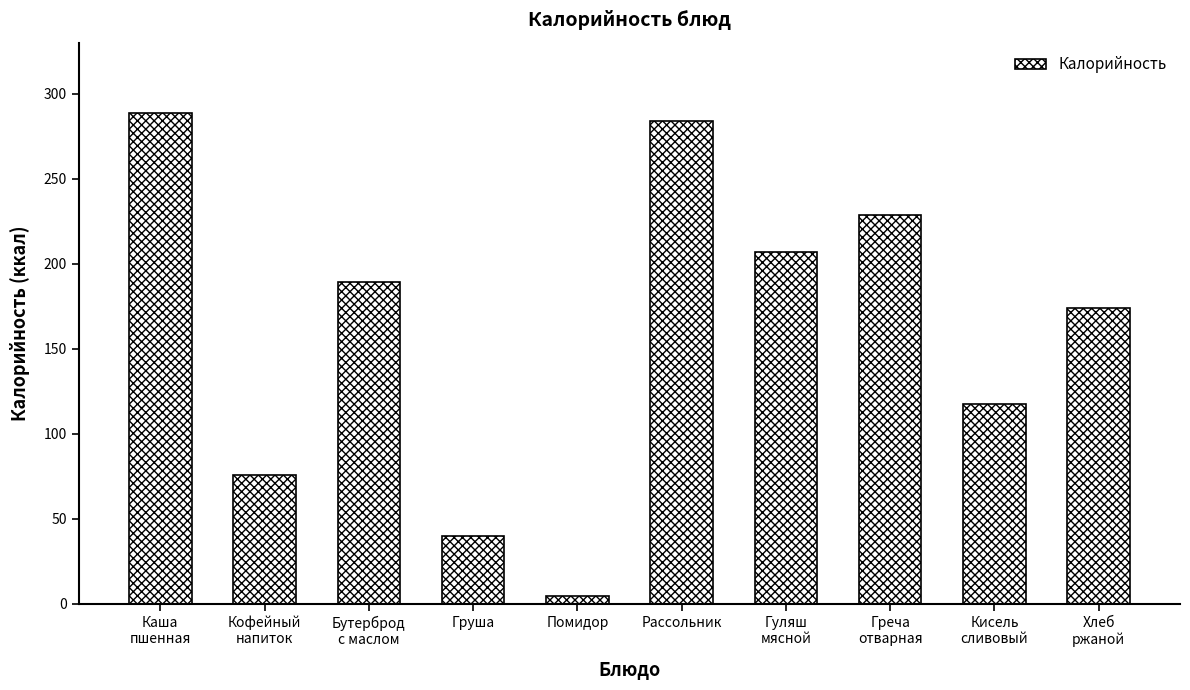

What is the change in value from Каша
пшенная to Греча
отварная?

-60.0